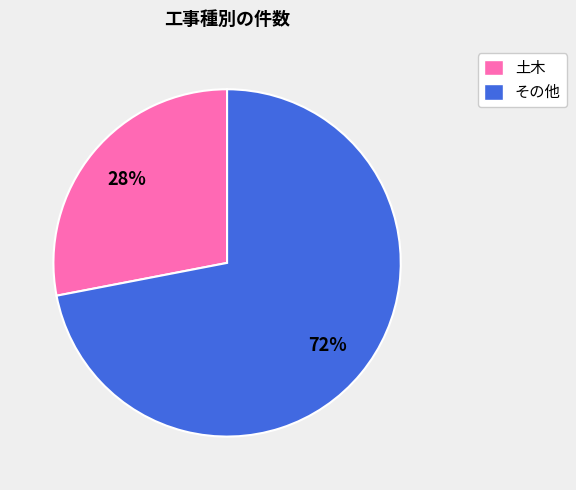

Is there a majority slice in this chart?

Yes